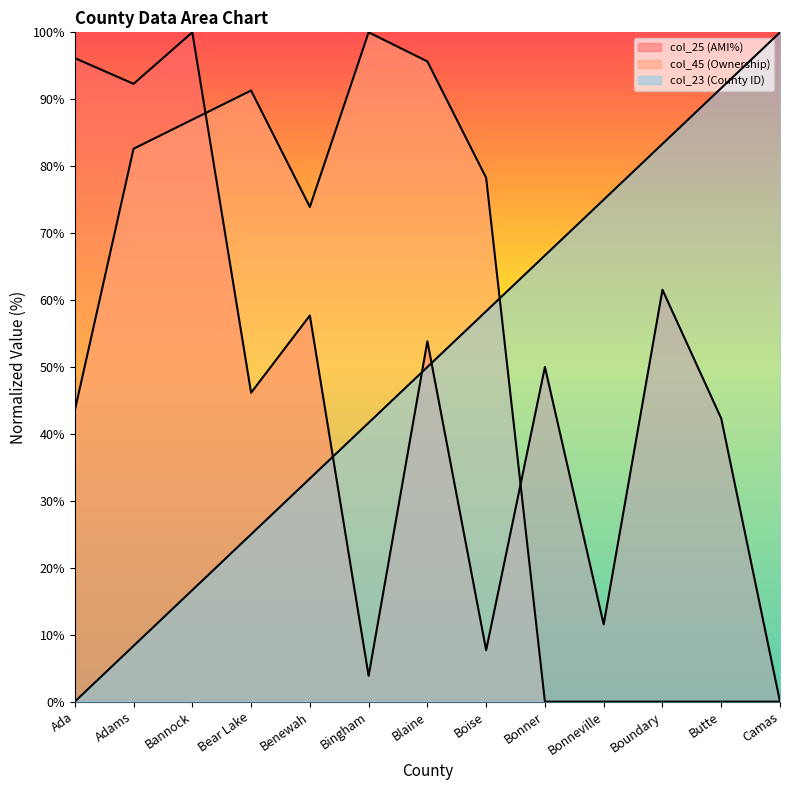

In col_25, how many points are lower than both neighbors (excluding endpoints)?

5